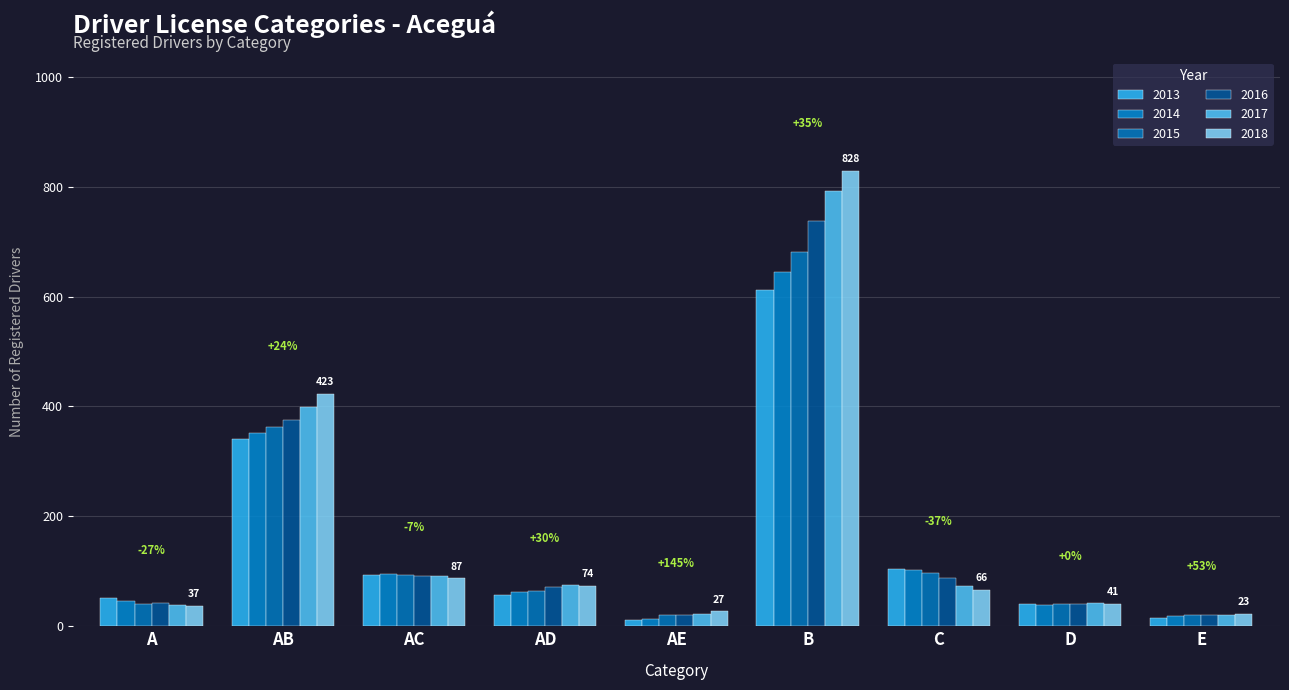

Are the bars horizontal?

No